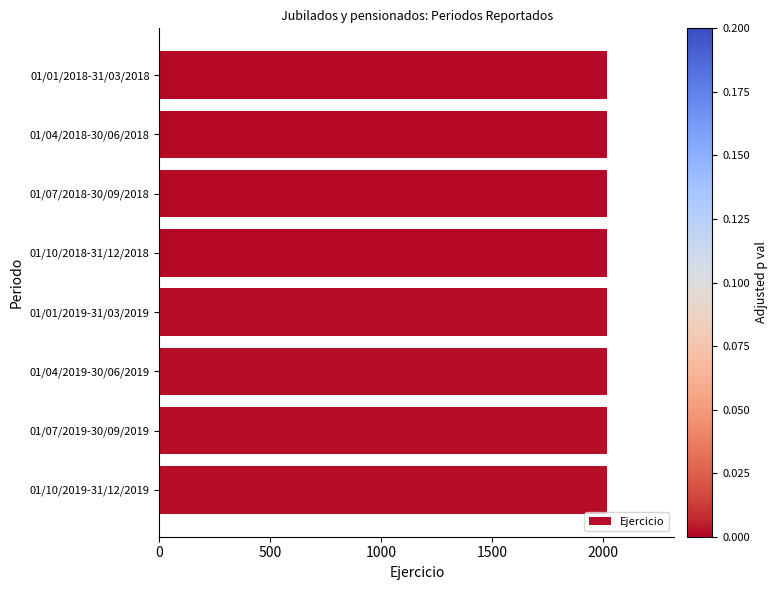

The chart shows a value of 2685 at 01/10/2019-31/12/2019. True or false?

False